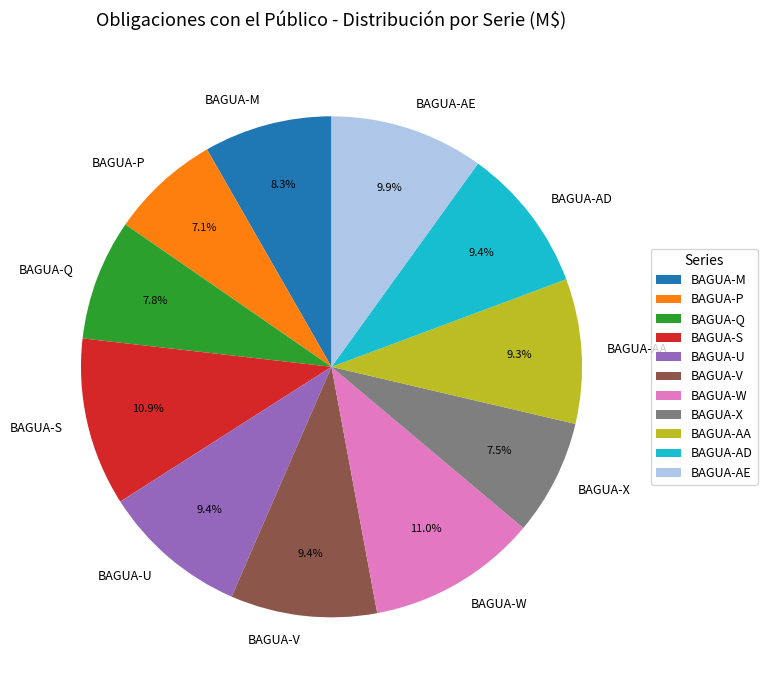

Approximately how many times larger is the value at BAGUA-U compared to BAGUA-V?

1.0